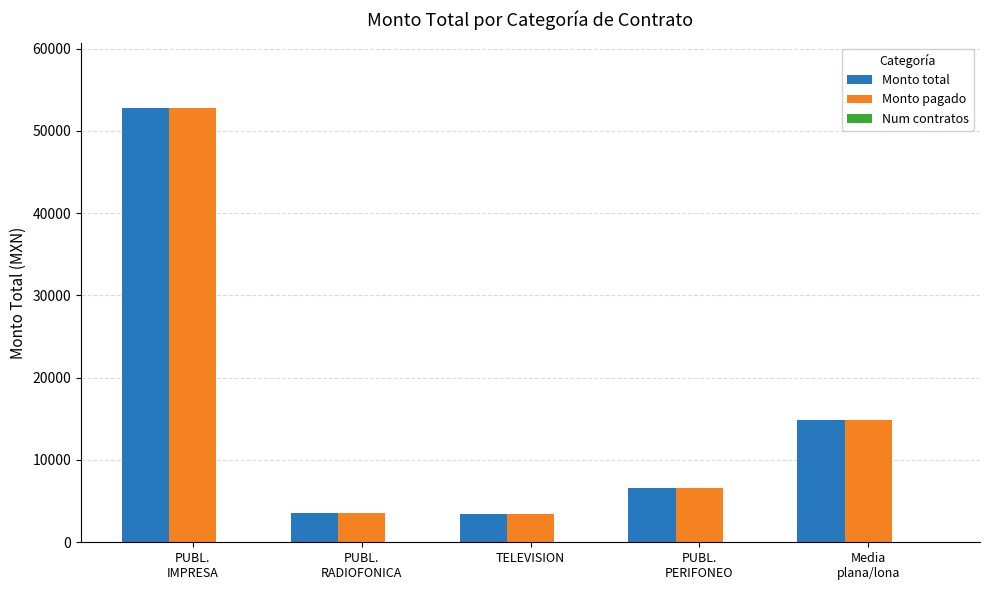

The value of Monto pagado at PUBL.
PERIFONEO is 6612.0. True or false?

True